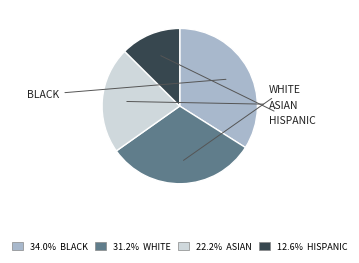

Is there any slice that represents more than half of the pie?

No